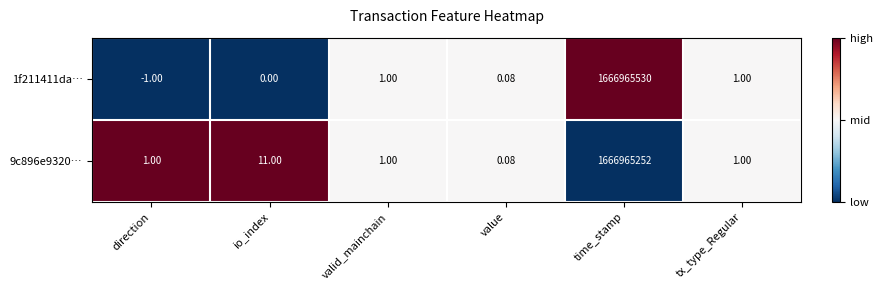

Where is 9c896e9320… nearest to the value 833482626?

io_index